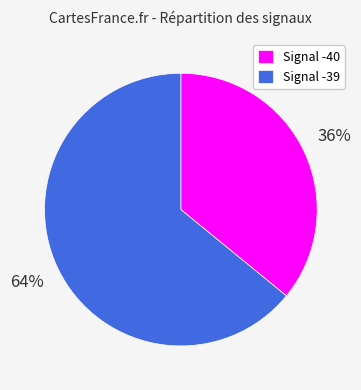

Which category has the biggest portion of the pie?

Signal -39